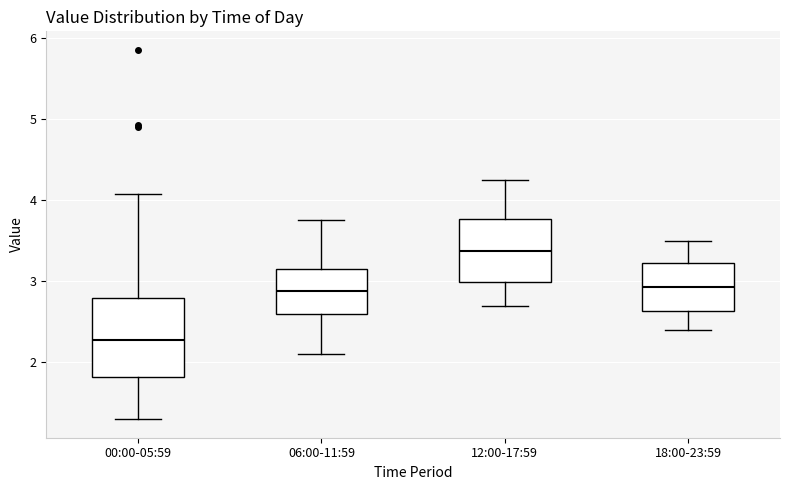

Reading left to right, transcribe this box plot: for each box, give where its median line is, the range the box spans, and where its two whiskers end, as read against the y-axis. The values are not printed on the chart, so give them approximately, as read against the axis.

00:00-05:59: median 2.3, box 1.8 to 2.8, whiskers 1.3 to 4.1
06:00-11:59: median 2.9, box 2.6 to 3.2, whiskers 2.1 to 3.8
12:00-17:59: median 3.4, box 3.0 to 3.8, whiskers 2.7 to 4.3
18:00-23:59: median 2.9, box 2.6 to 3.2, whiskers 2.4 to 3.5